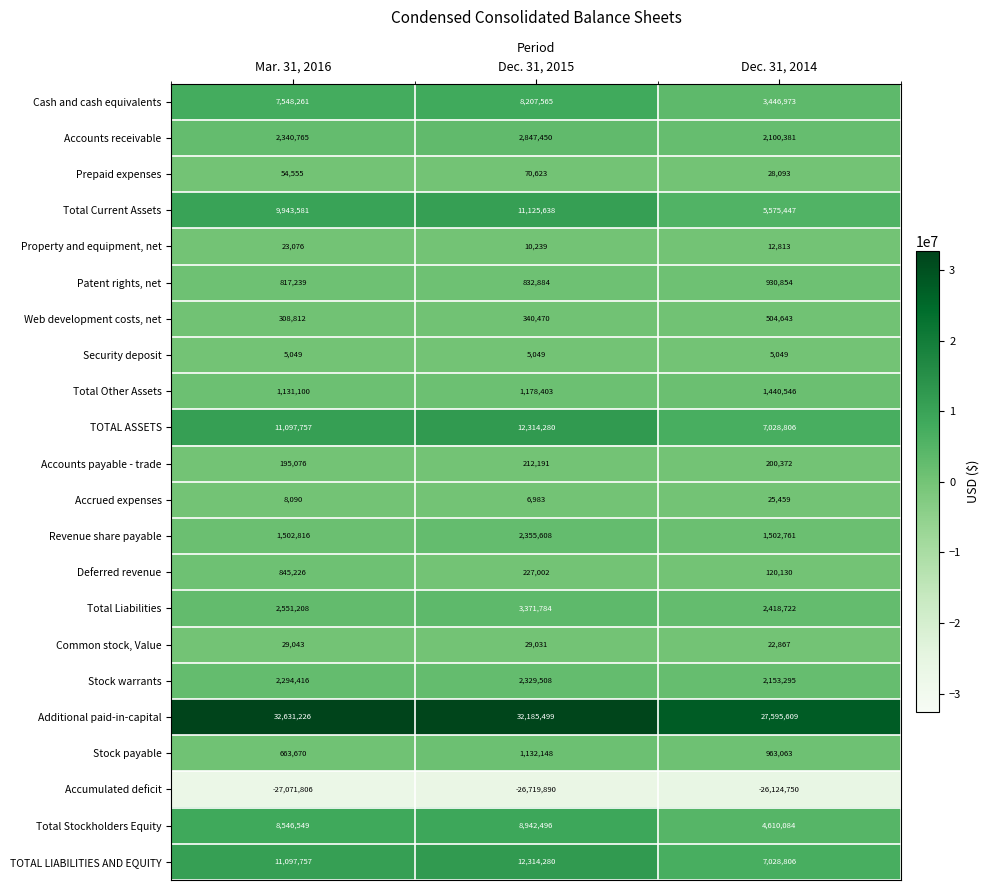

At which label does Stock warrants reach its peak?

Dec. 31, 2015